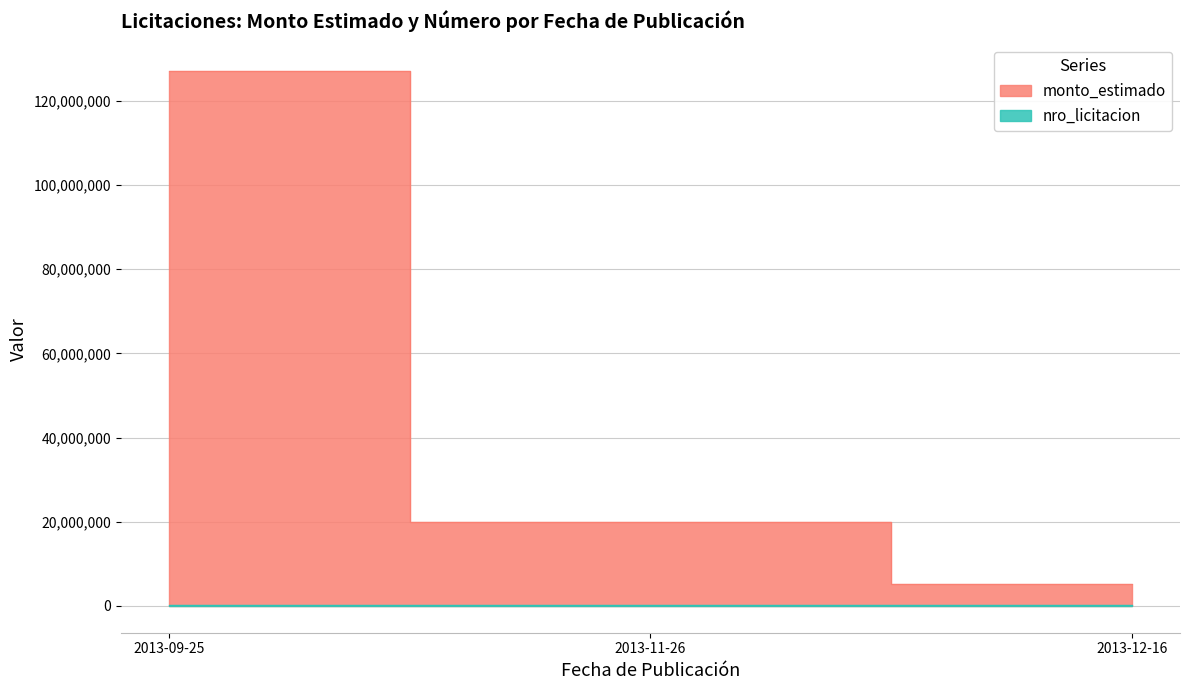

What is the sum of the monto_estimado values at 2013-12-16 and 2013-11-26?

25214055